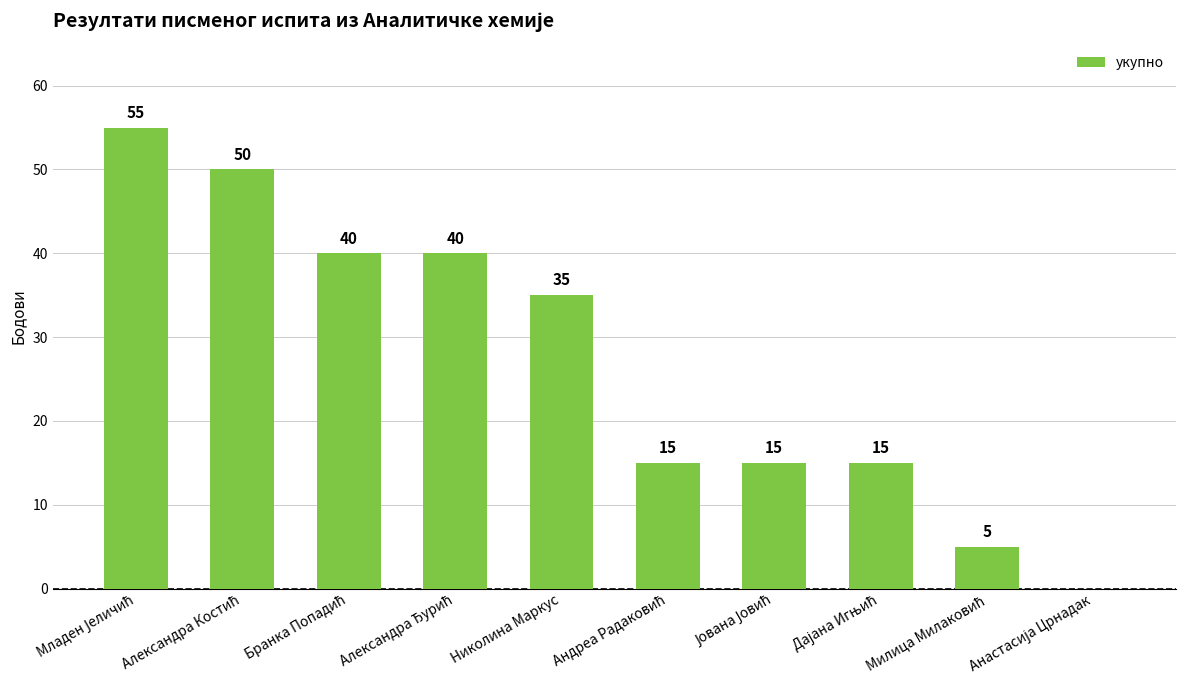

What is the maximum value shown in the chart?

55